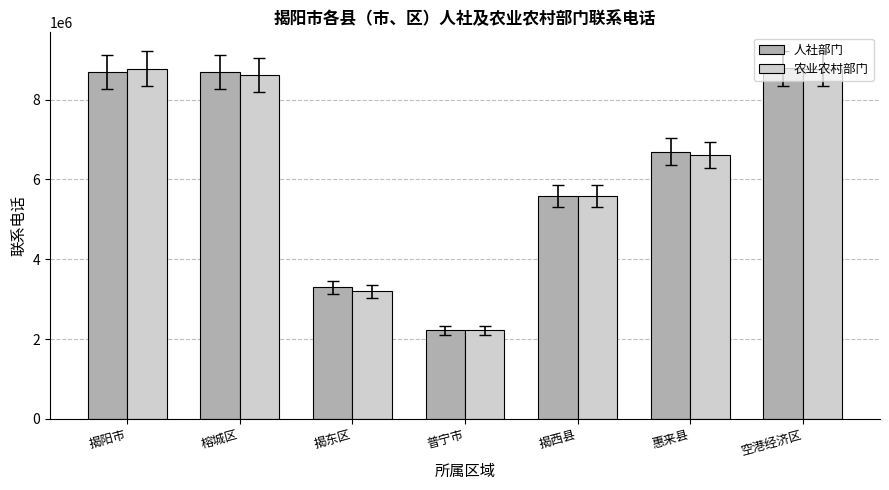

What is the sum of all 人社部门 values?

43955936